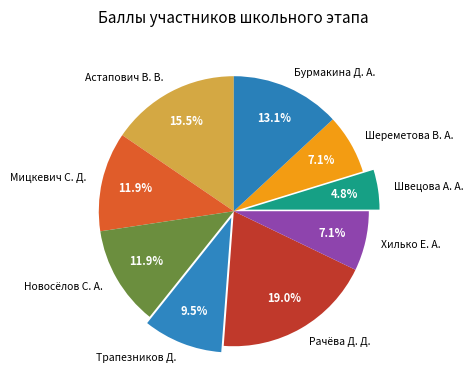

The Рачёва Д. Д. slice represents 11% of the pie. True or false?

False